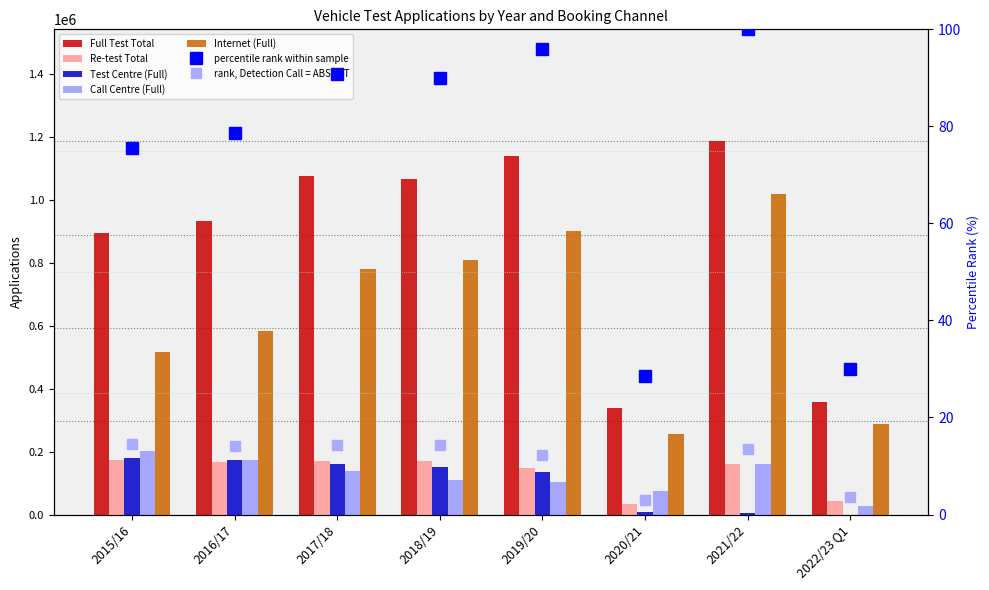

Rank the series by their maximum value, from lowest to highest.

Re-test Total, Test Centre (Full), Call Centre (Full), Internet (Full), Full Test Total